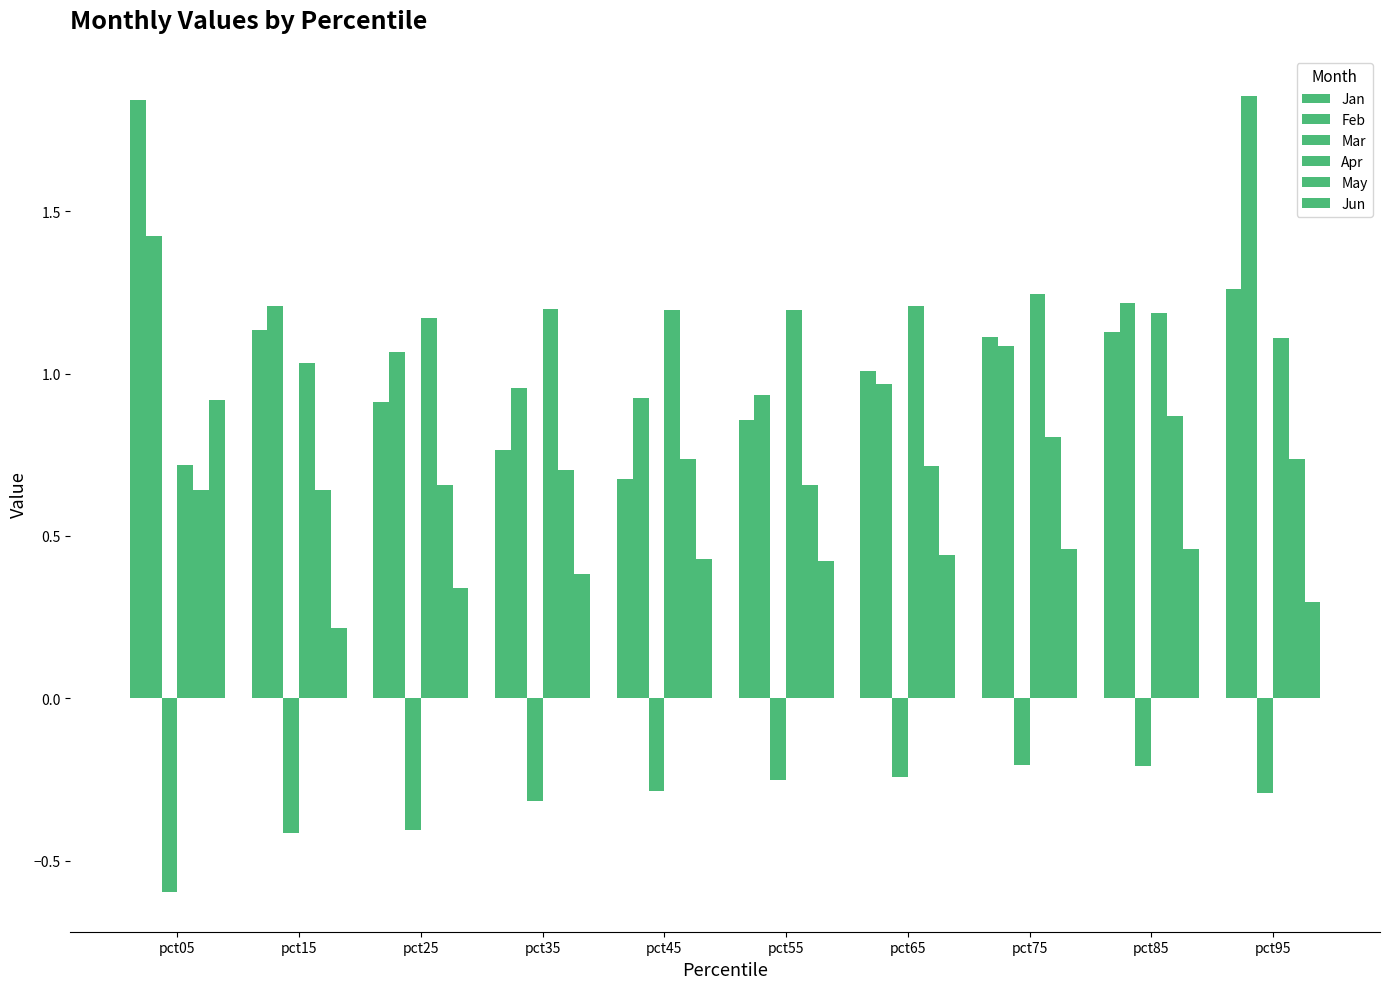

What is the maximum value shown in the chart?

1.9